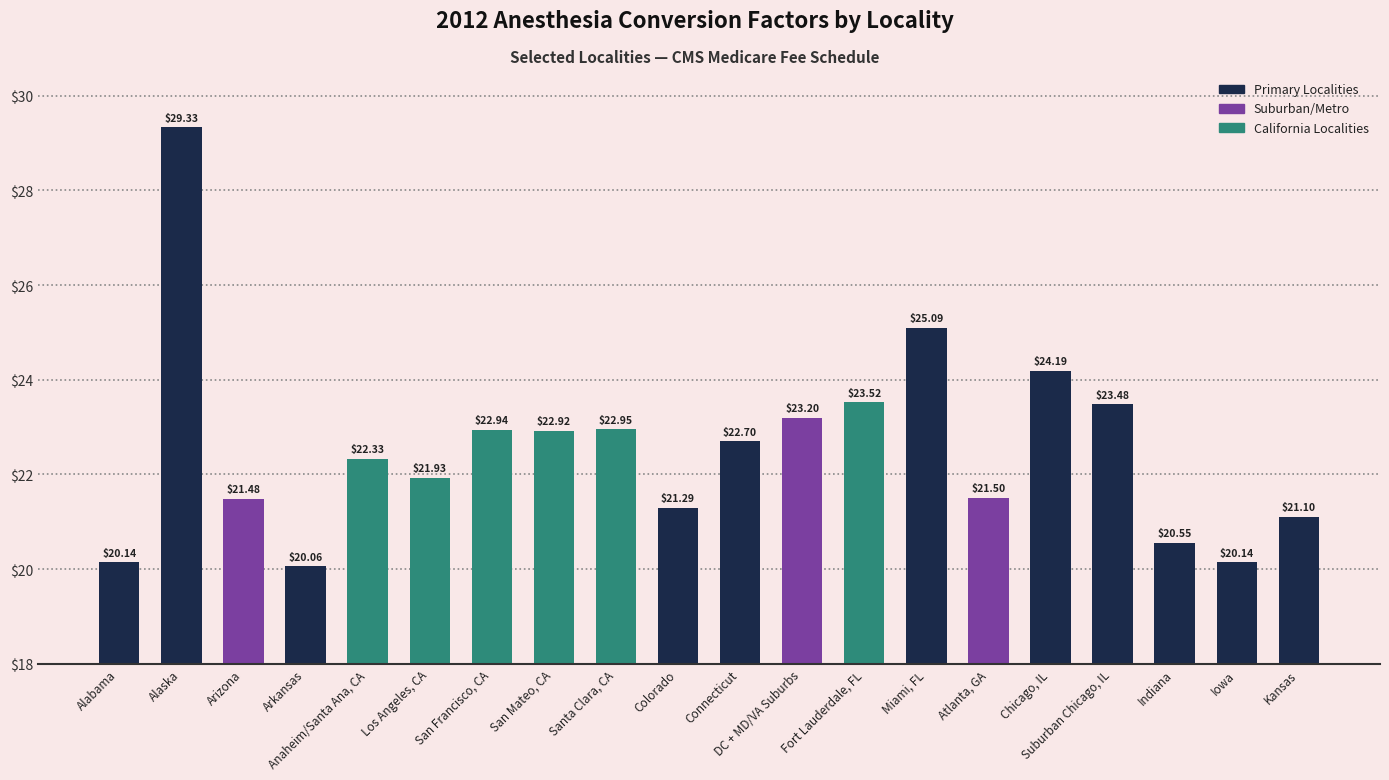

Where is the data nearest to the value 24?

Chicago, IL